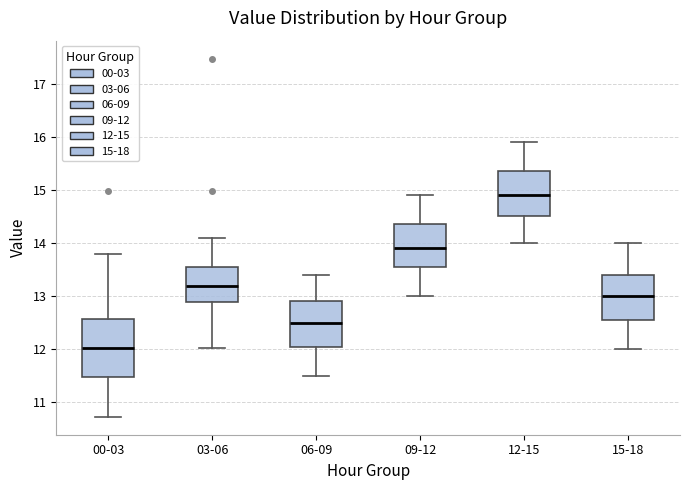

Reading left to right, read every box against the y-axis: the position of its median line, the range the box covers, and the ends of its whiskers. The values are not printed on the chart, so give them approximately, as read against the axis.

00-03: median 12.0, box 11.5 to 12.6, whiskers 10.7 to 13.8
03-06: median 13.2, box 12.9 to 13.6, whiskers 12.0 to 14.1
06-09: median 12.5, box 12.1 to 12.9, whiskers 11.5 to 13.4
09-12: median 13.9, box 13.6 to 14.4, whiskers 13.0 to 14.9
12-15: median 14.9, box 14.5 to 15.4, whiskers 14.0 to 15.9
15-18: median 13.0, box 12.6 to 13.4, whiskers 12.0 to 14.0